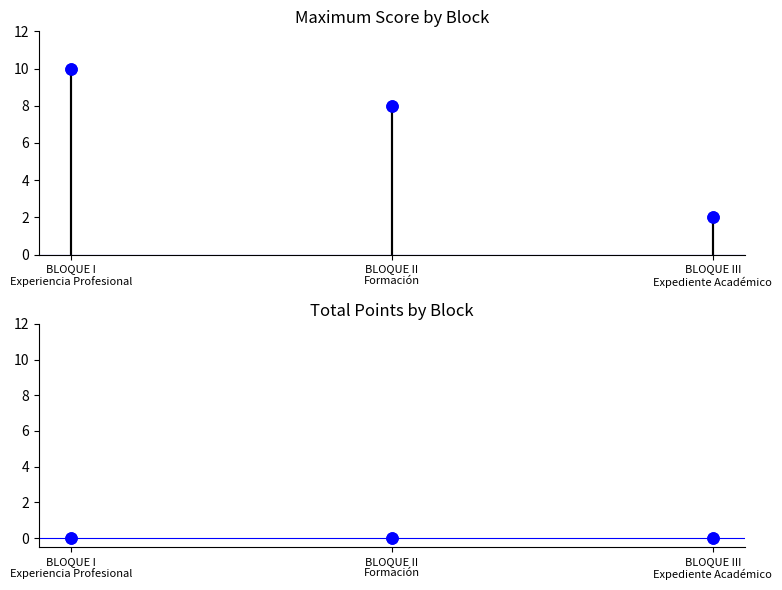

At how many categories does at least one series exceed 4?

2